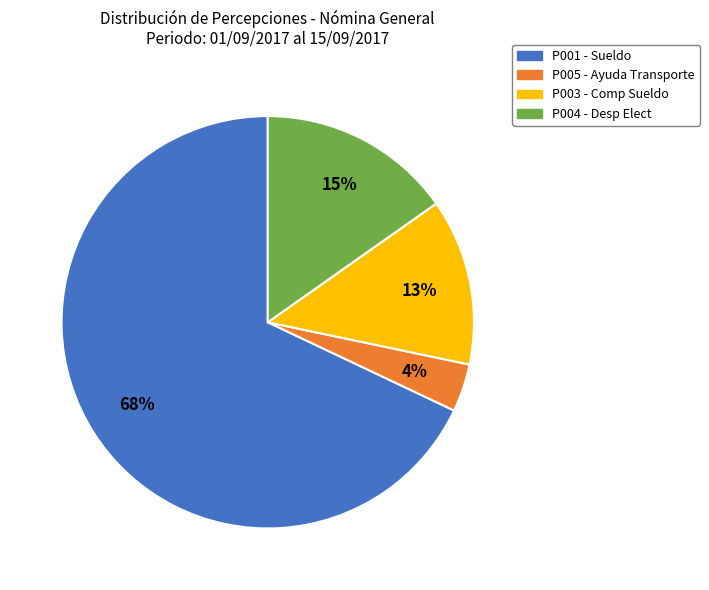

To the nearest percent, what is the average slice percentage?

25%